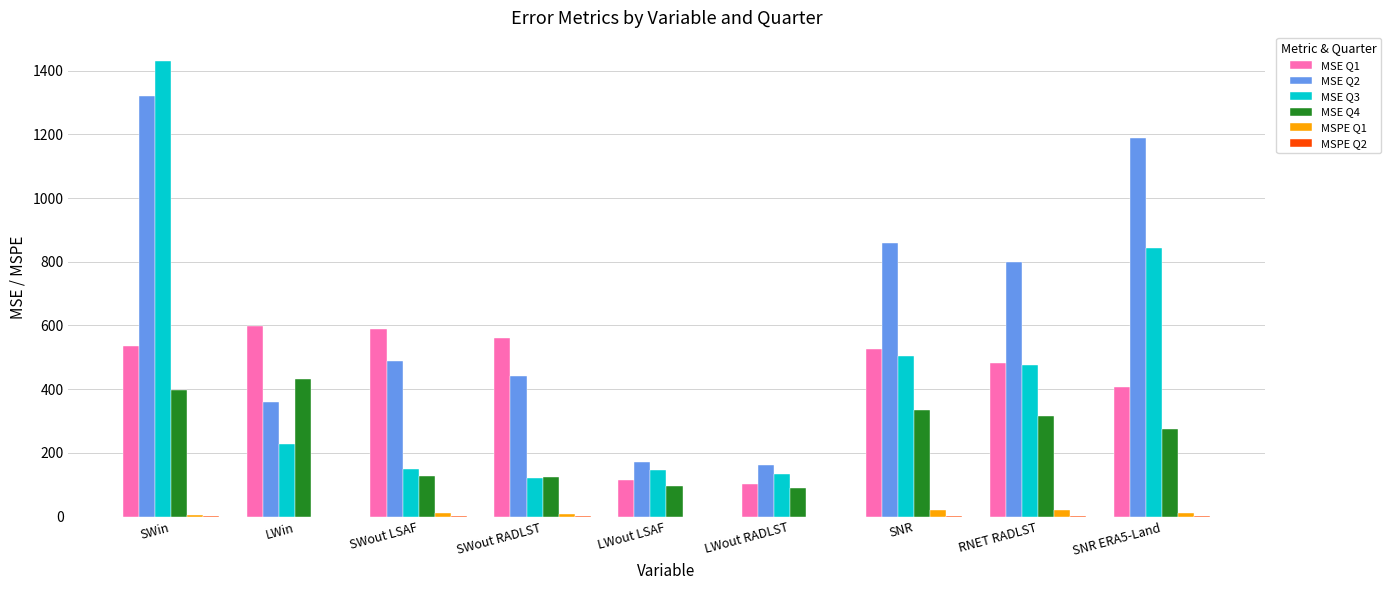

Which series has the largest total across all categories?

MSE Q2